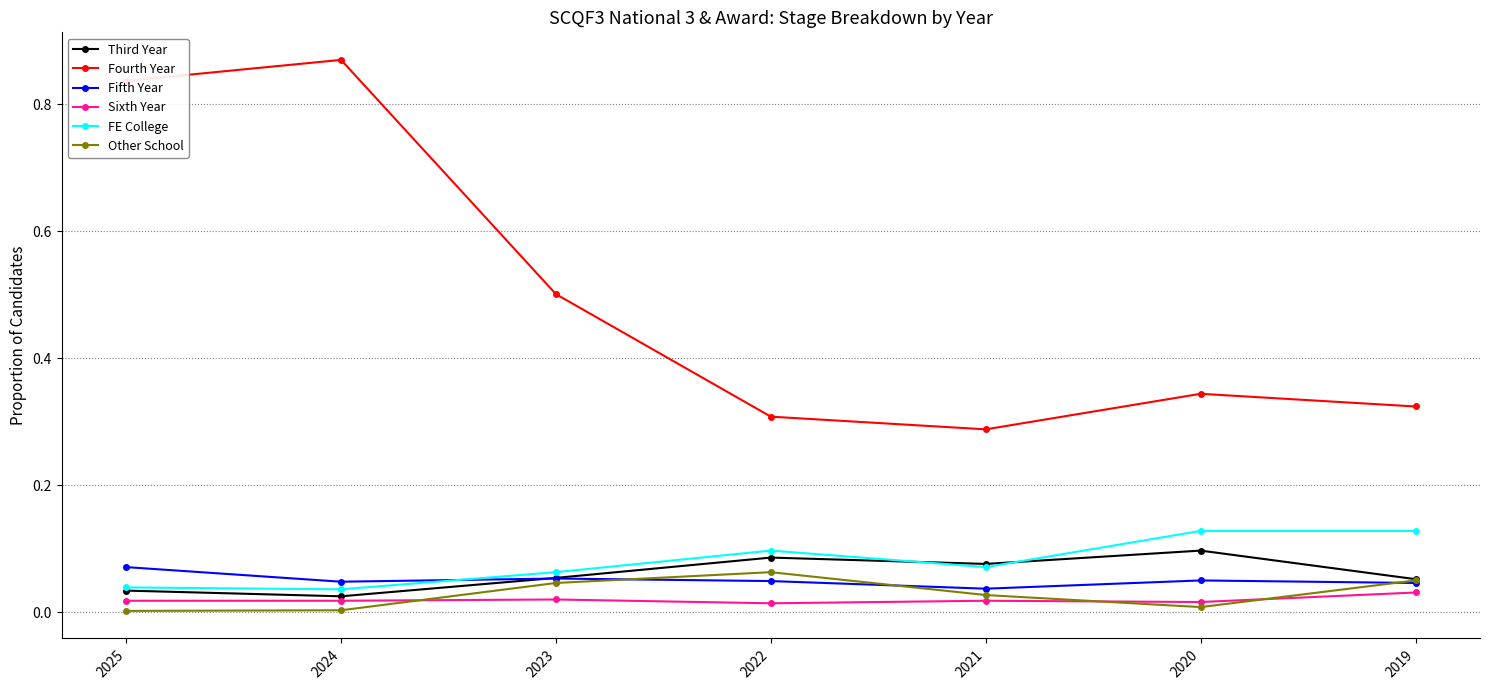

Which label corresponds to the largest value in the chart?

2024